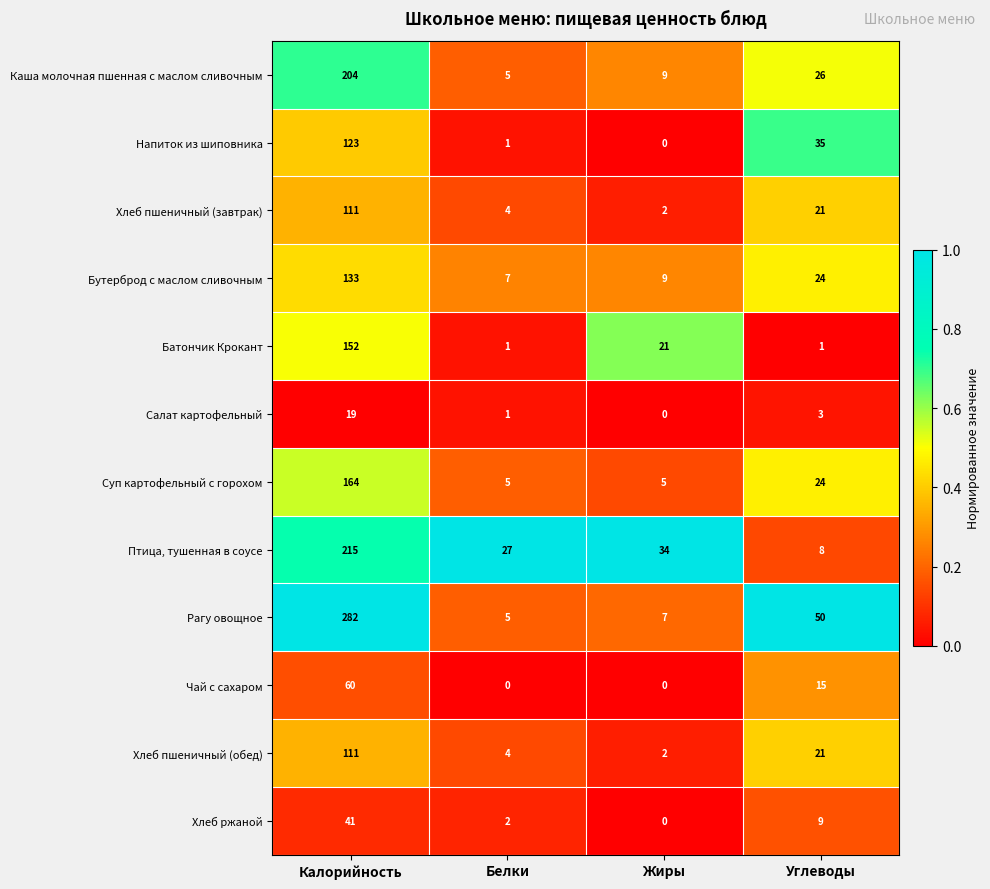

Which category has the lowest value in the Салат картофельный series?

Жиры